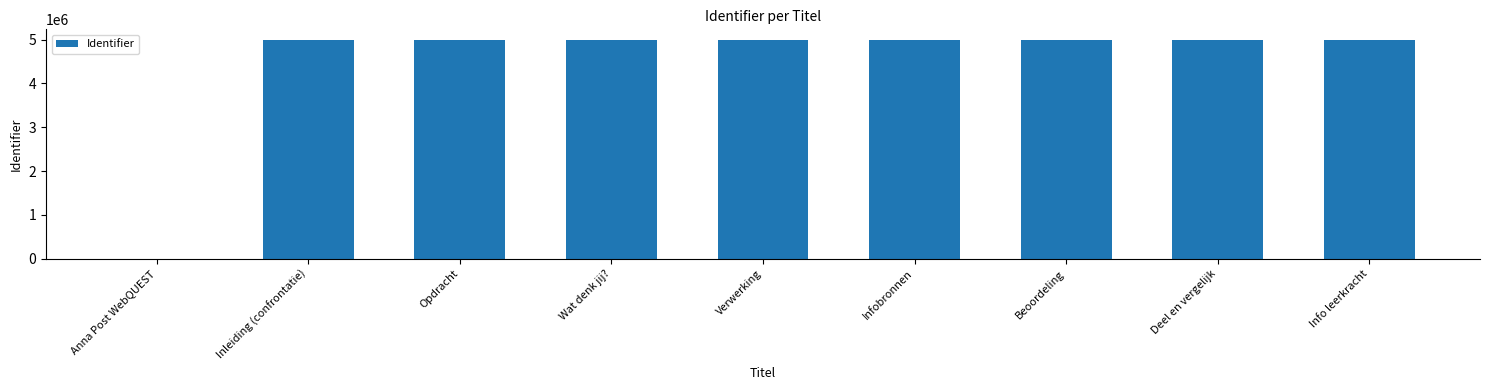

Is it true that the value at Wat denk jij? is 4984568?

True